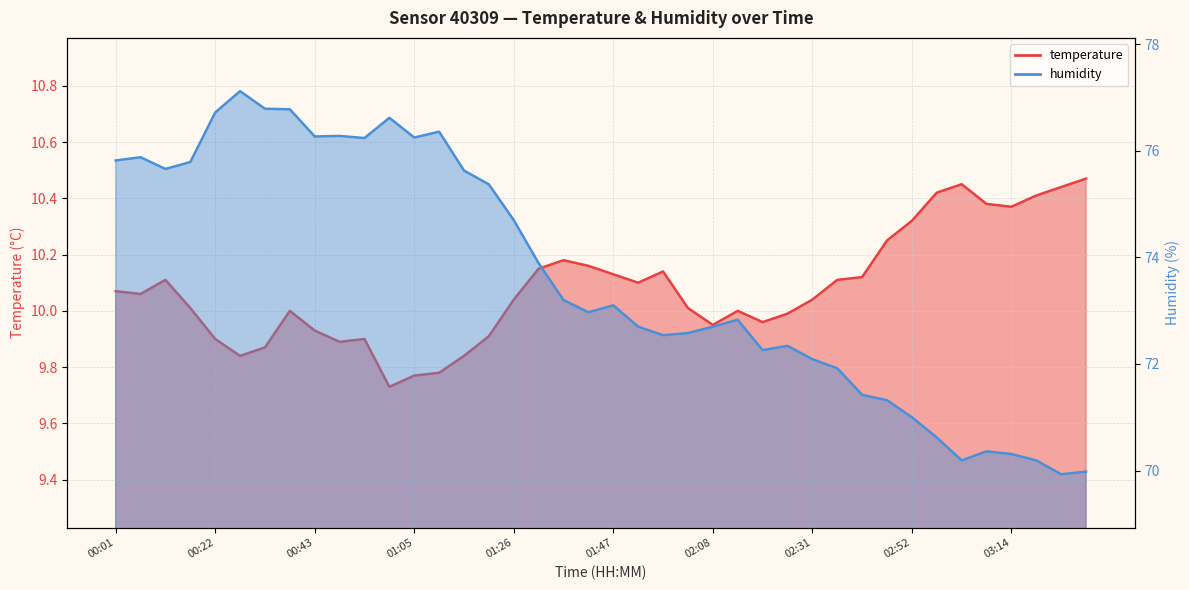

Read the temperature value at 01:05.

9.8